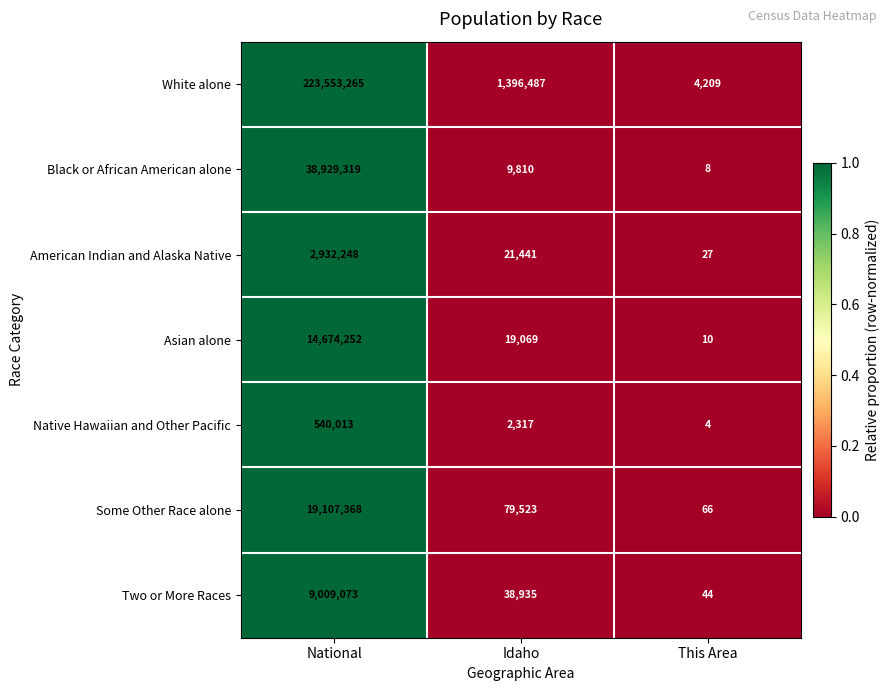

The American Indian and Alaska Native series shows 5468 at Idaho. True or false?

False